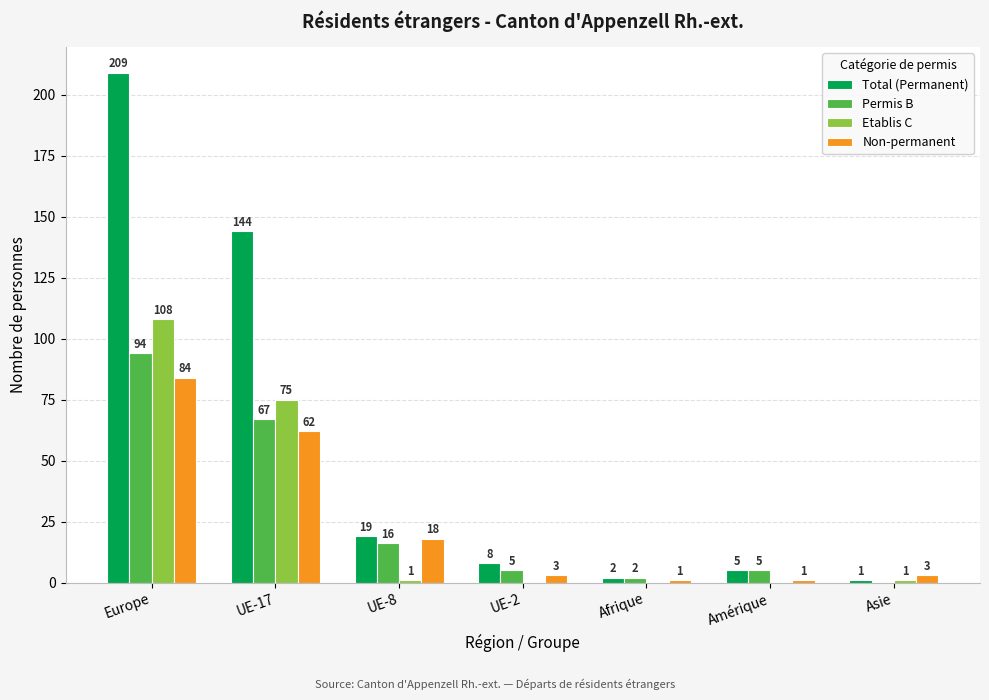

Where is Permis B nearest to the value 47?

UE-17